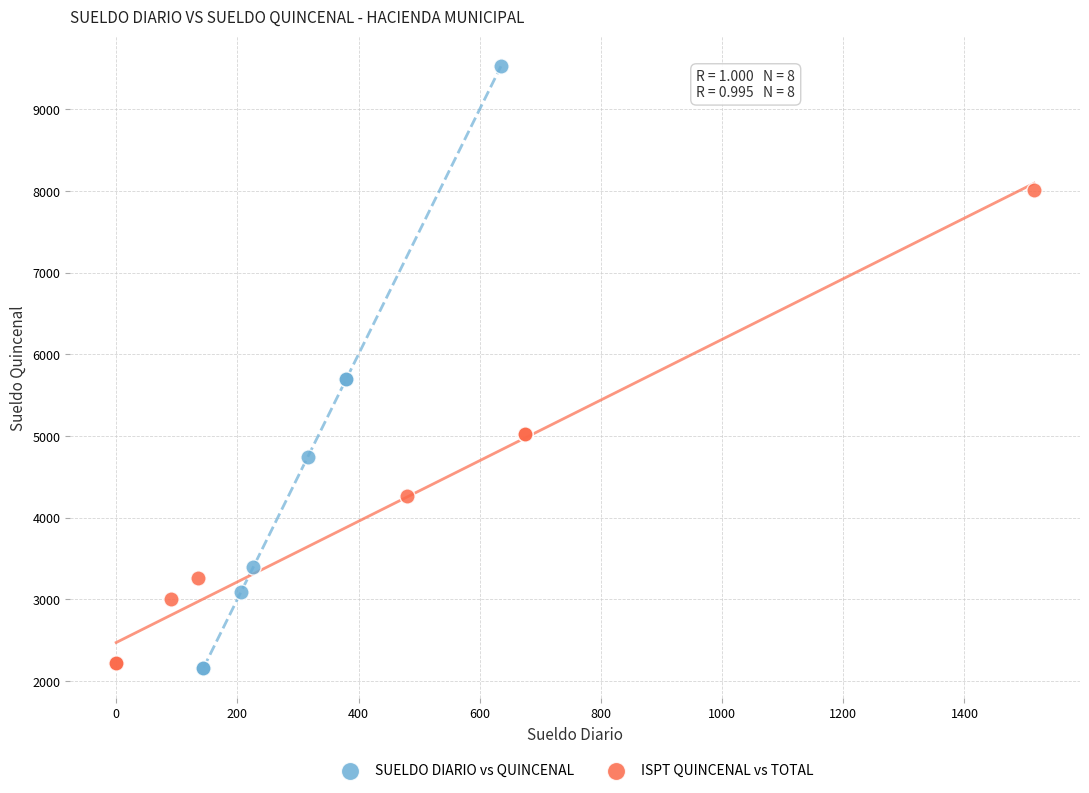

What are all the series names shown in the legend?

SUELDO DIARIO vs QUINCENAL, ISPT QUINCENAL vs TOTAL